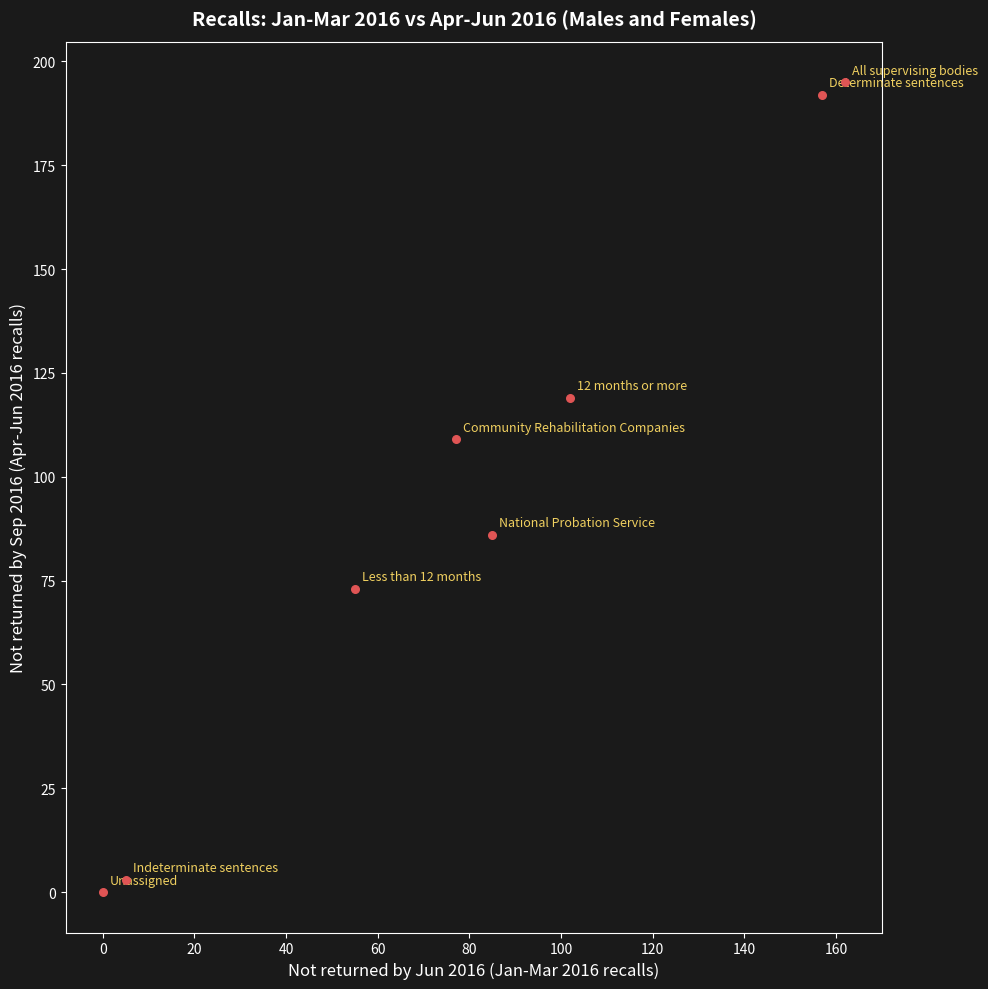

What is the range of X values (max minus min)?

162